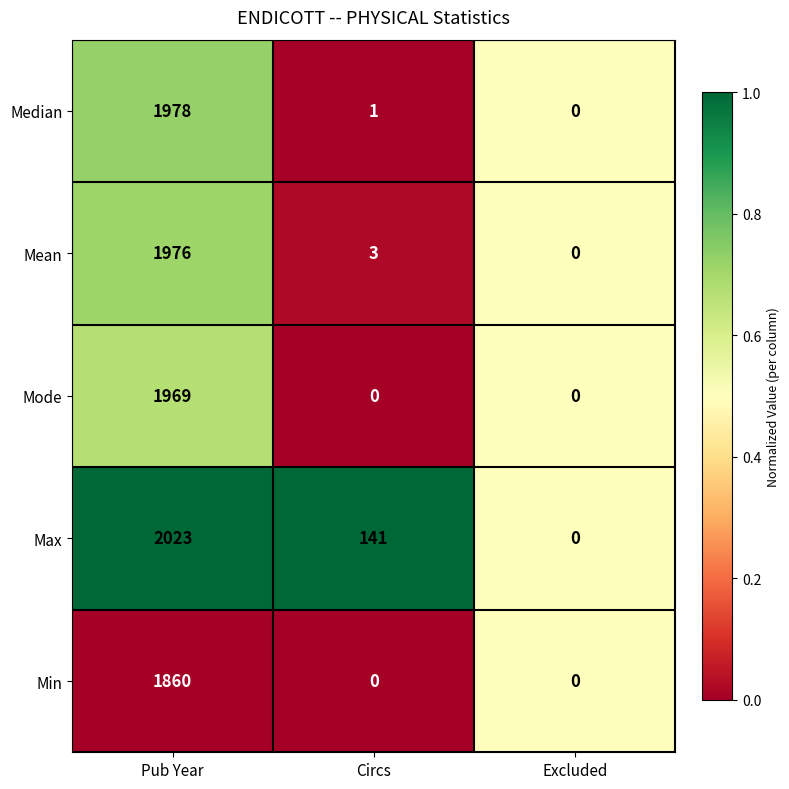

At which category does the chart reach its peak across all series?

Pub Year